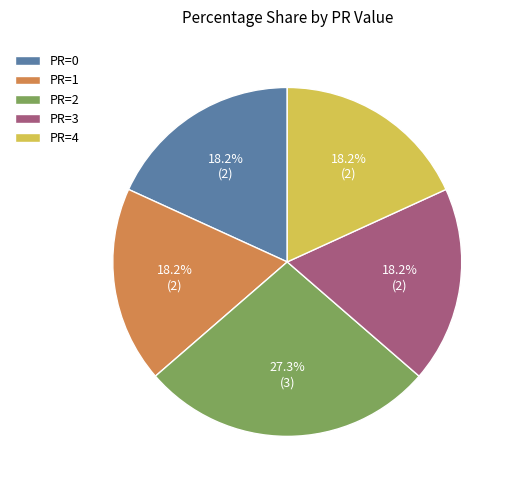

How many segments does this pie chart have?

5